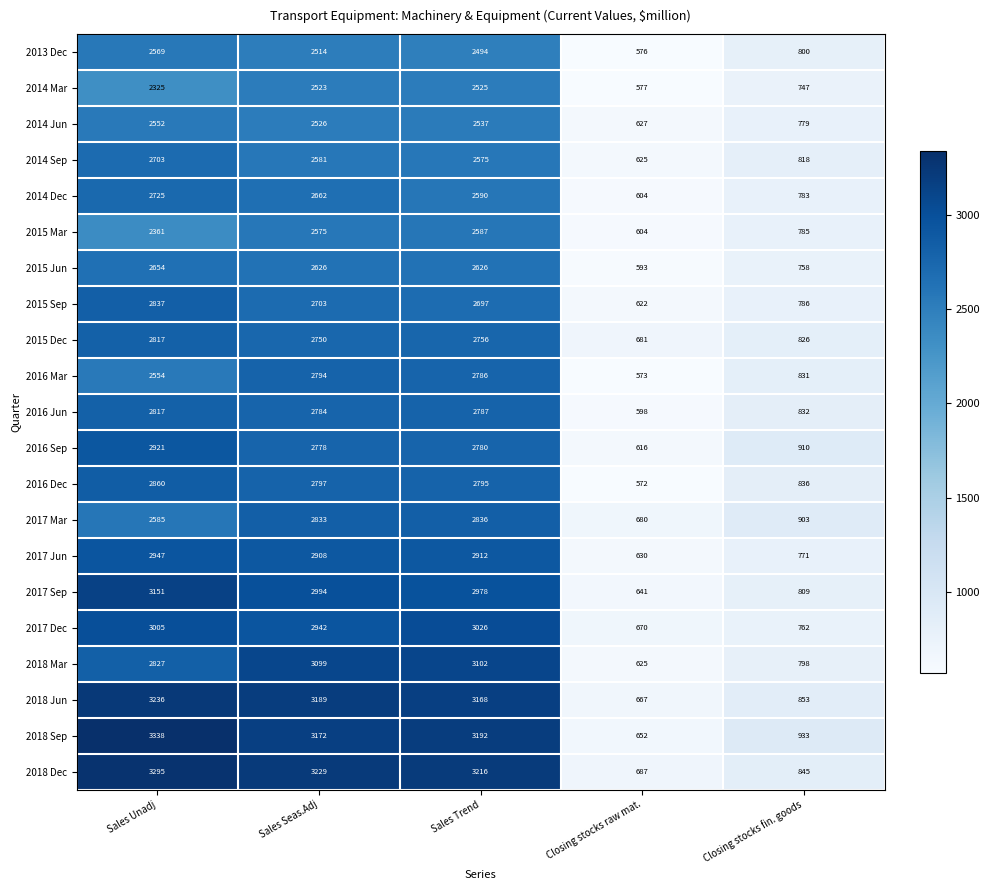

How many data points does each series have?

5